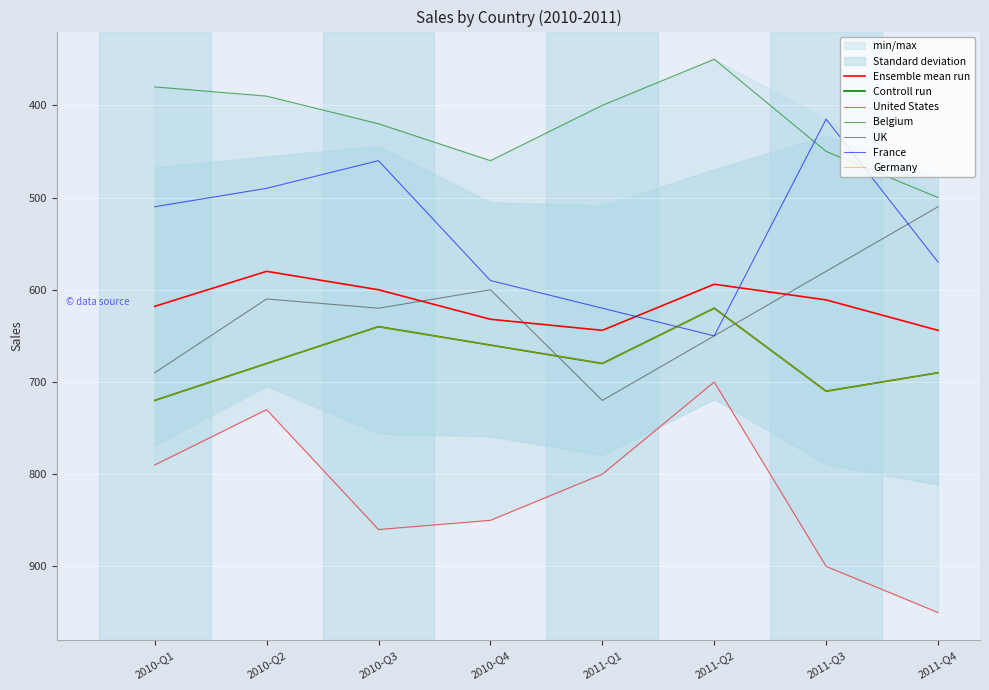

Between which two adjacent categories do France and Germany first intersect?

2011-Q1 and 2011-Q2